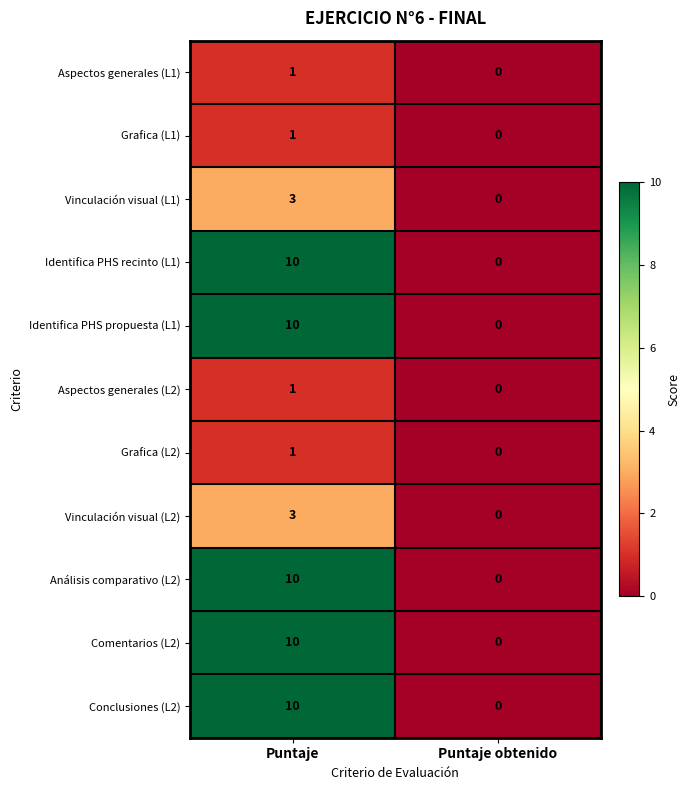

What is the sum of all Análisis comparativo (L2) values?

10